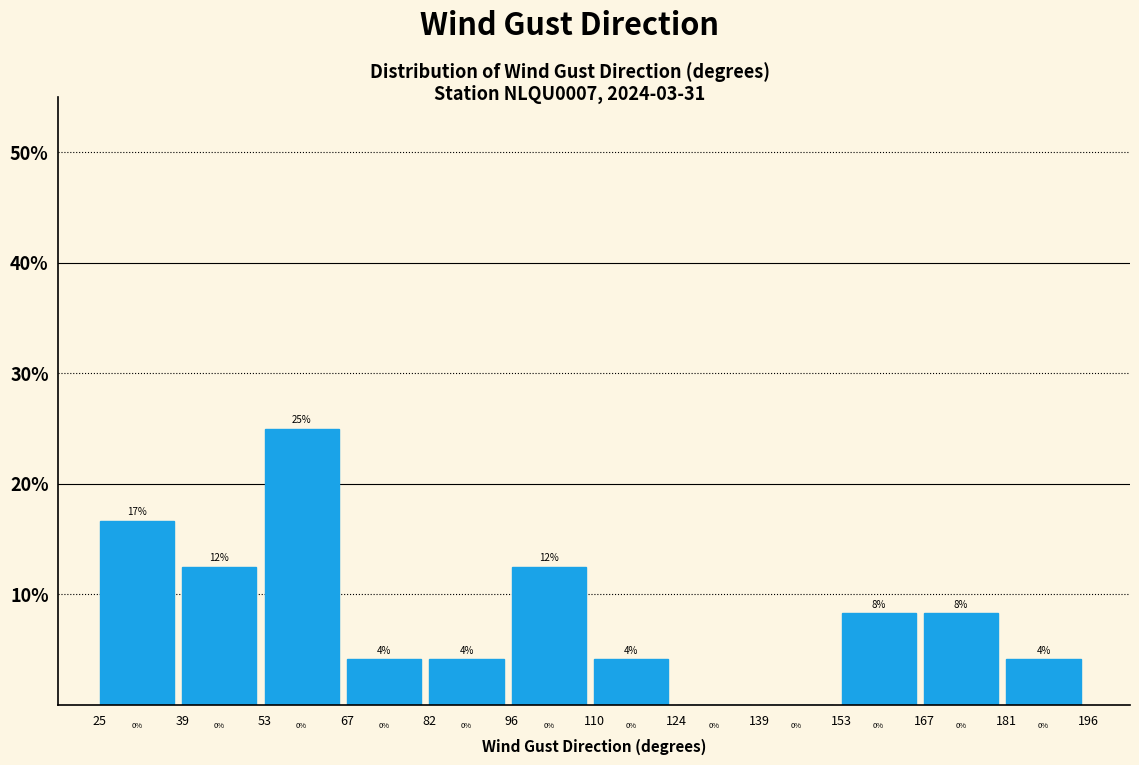

Over which range of the x-axis is the bar tallest?

53 to 67